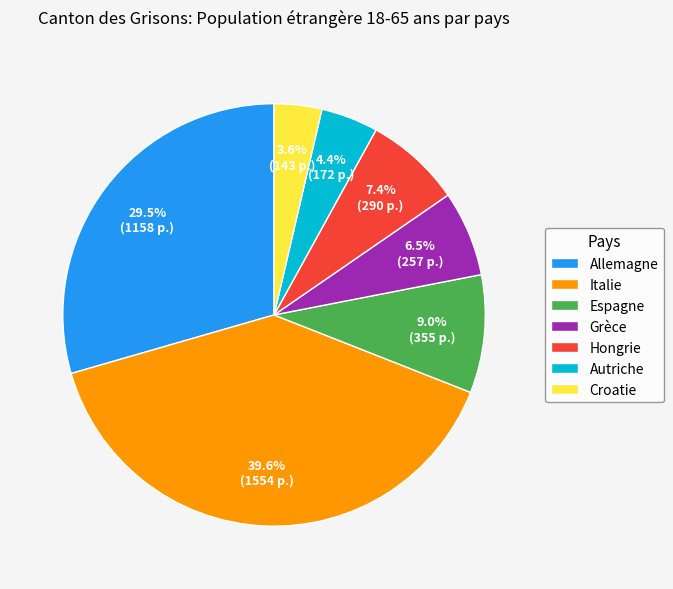

To the nearest percent, what percentage of the pie is Autriche?

4%